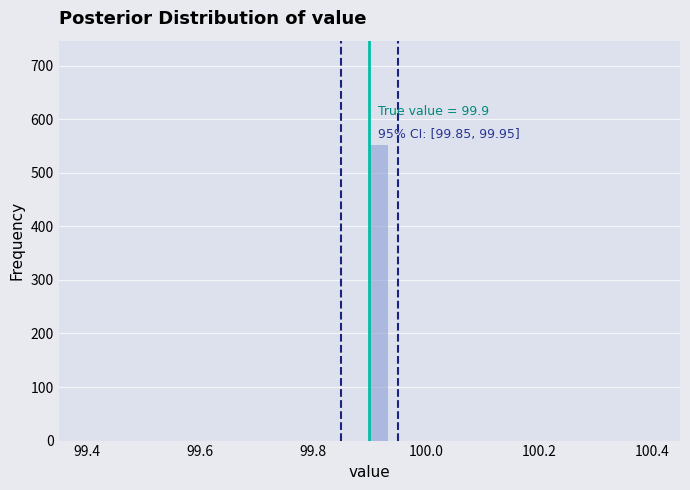

Read against the x-axis, roughly where is the centre of the tallest bar?

99.92